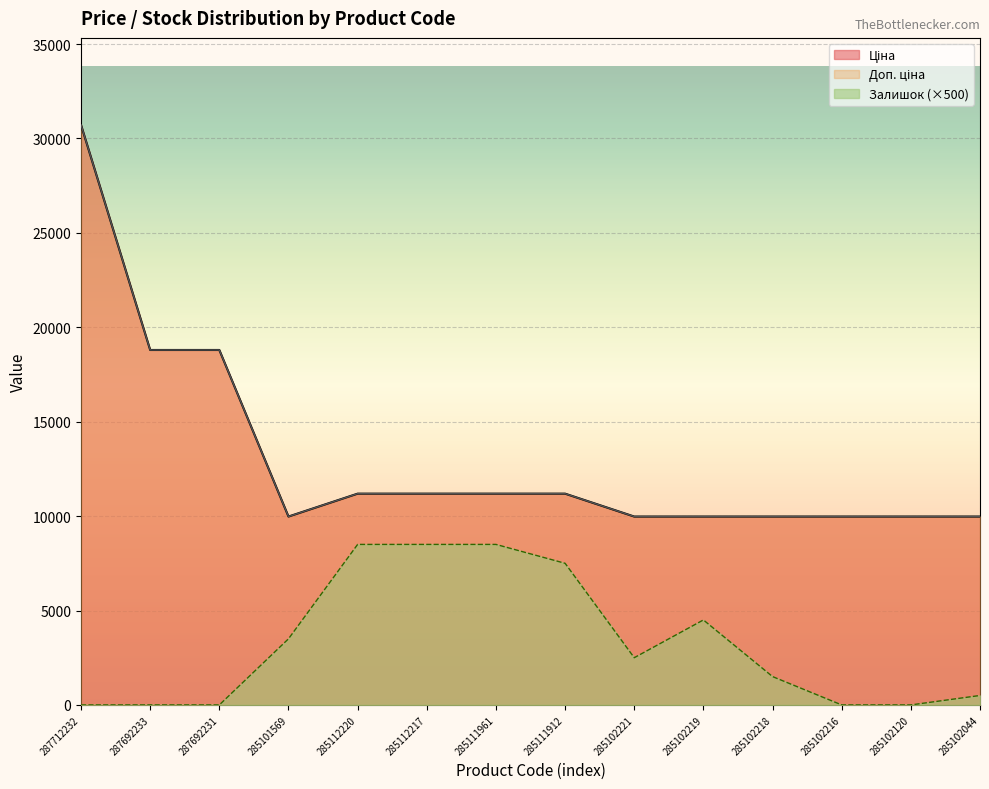

What position from the left is 285102219?

10